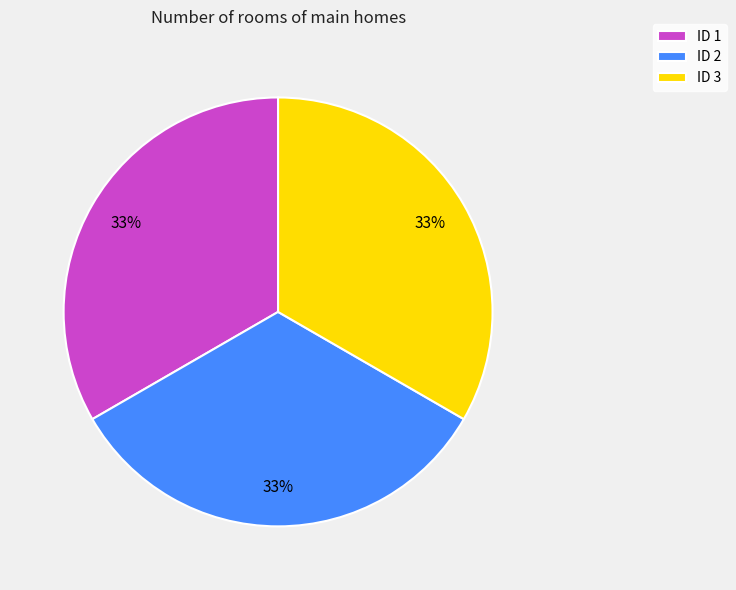

What percentage is the ID 1 slice, to the nearest percent?

33%